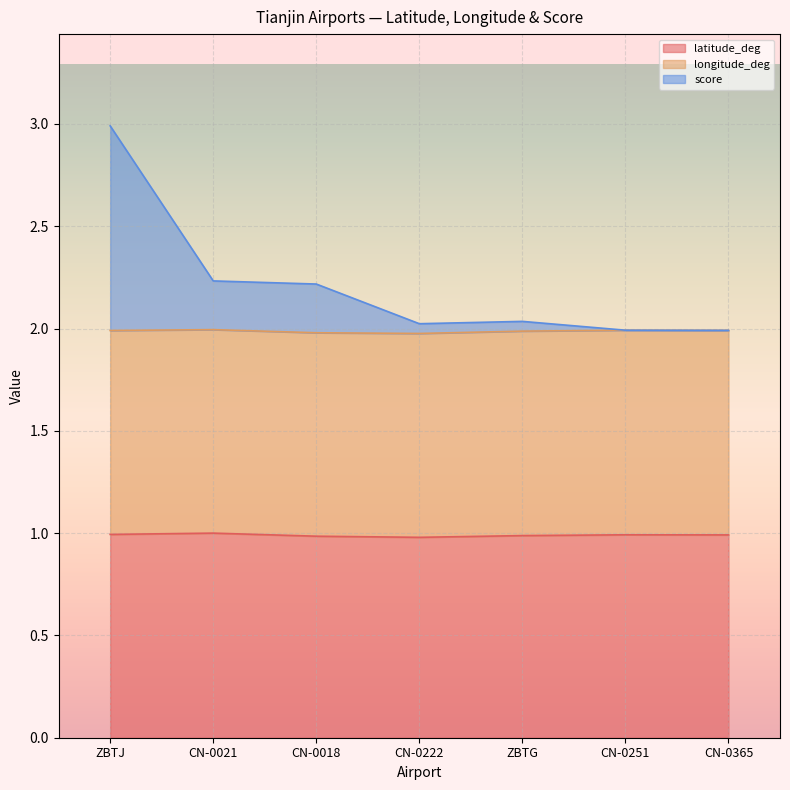

The value of latitude_deg at CN-0222 is 1.4. True or false?

False